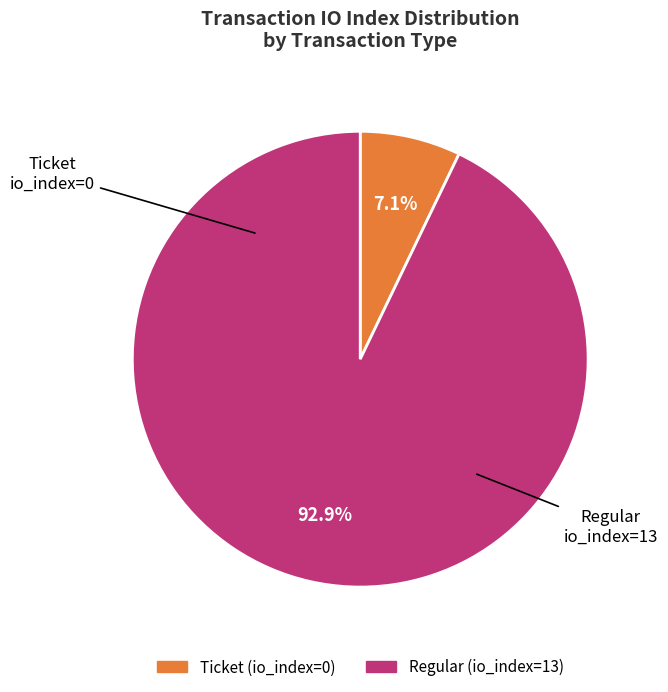

To the nearest percent, what is the combined percentage of Regular (io_index=13) and Ticket (io_index=0)?

100%